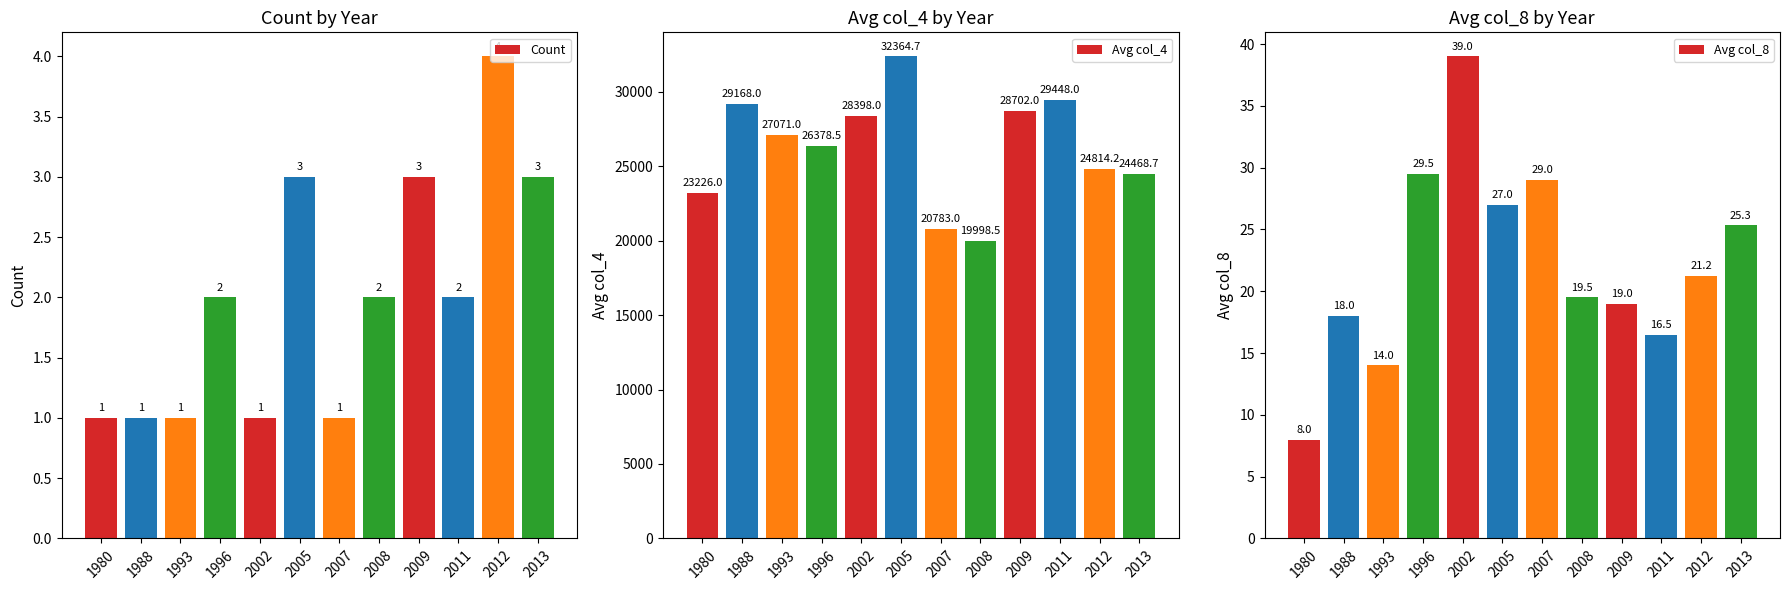

Between 2002 and 2011, which series saw the biggest shift?

Avg col_4